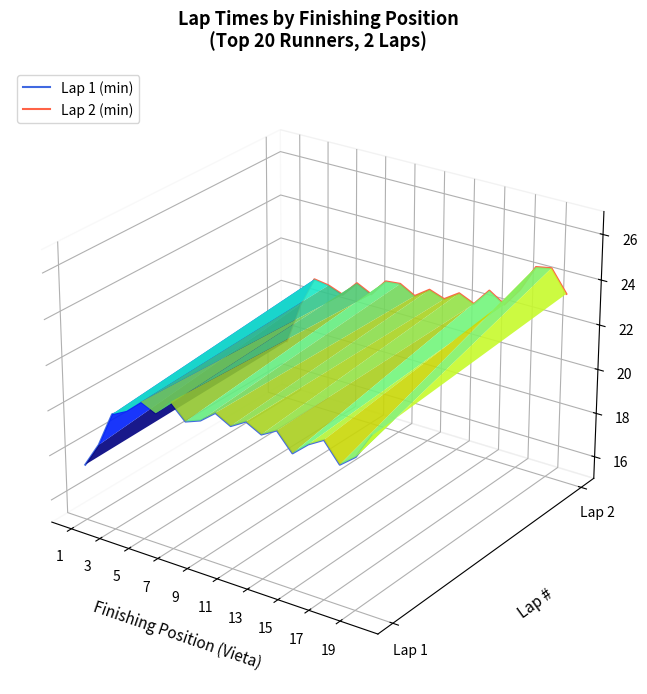

True or false: Lap 1 (min) has more than 0 interior local peaks.

True